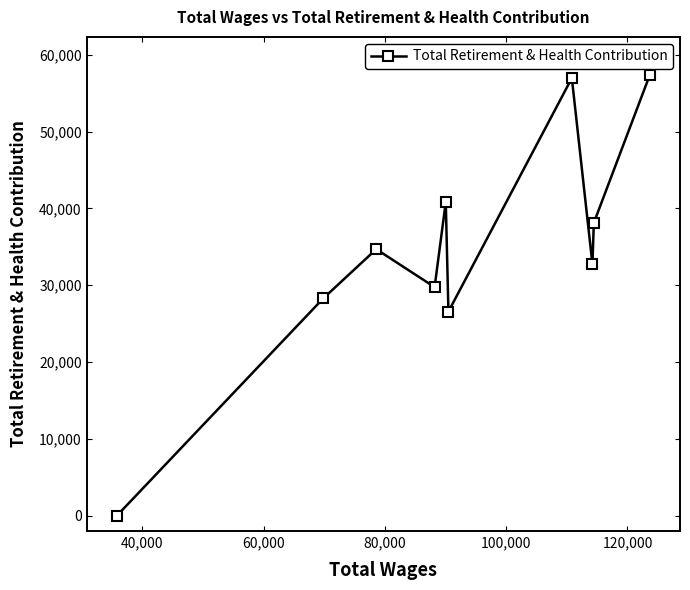

Reading right to left, extract all data points from this chart.

57342.0	38127.0	32734.6	56980.0	26568.0	40839.0	29760.0	34699.8	28297.4	0.0